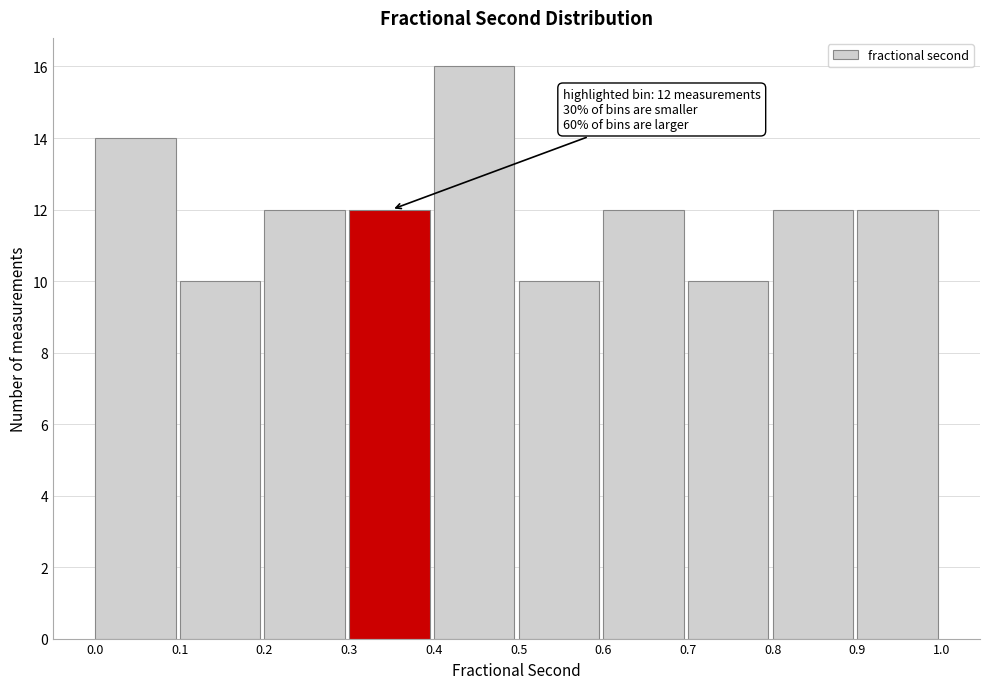

Which range on the x-axis has the tallest bar?

0.4 to 0.5